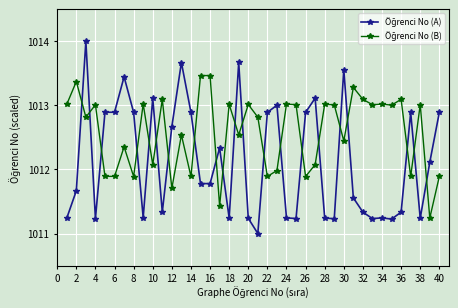

What is the minimum value shown in the chart?

1011.0